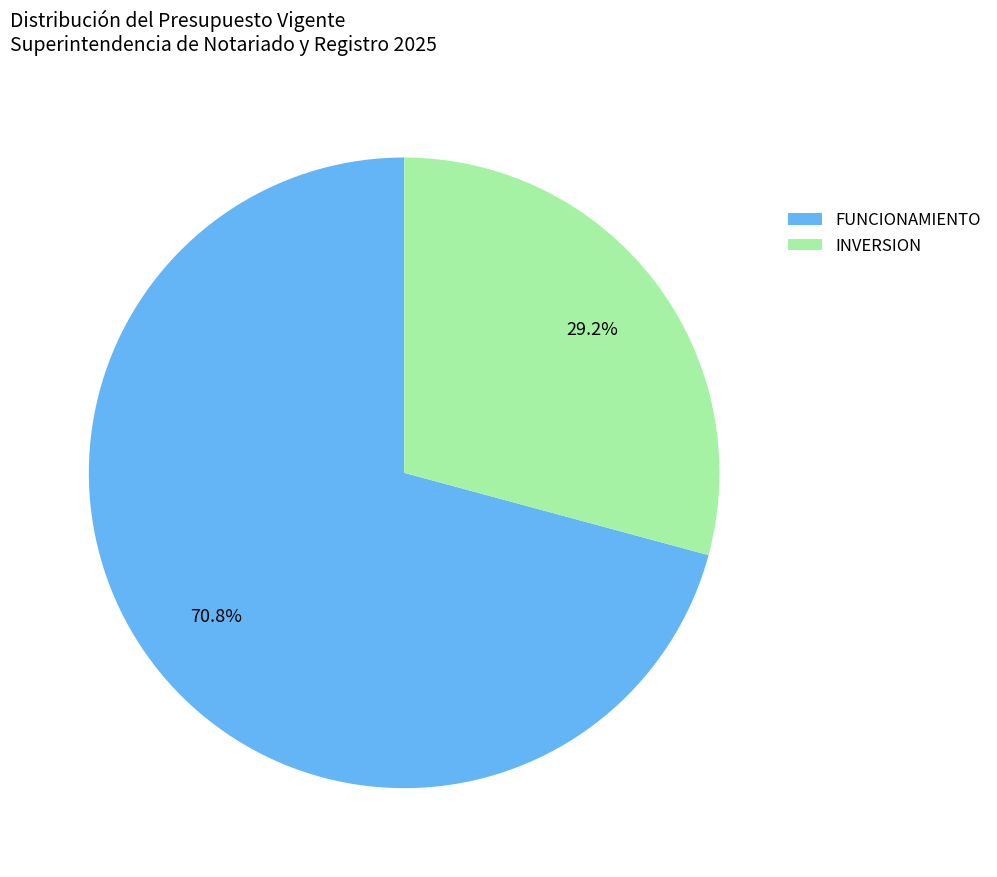

To the nearest percent, what is the difference between the largest and smallest slice percentages?

42%